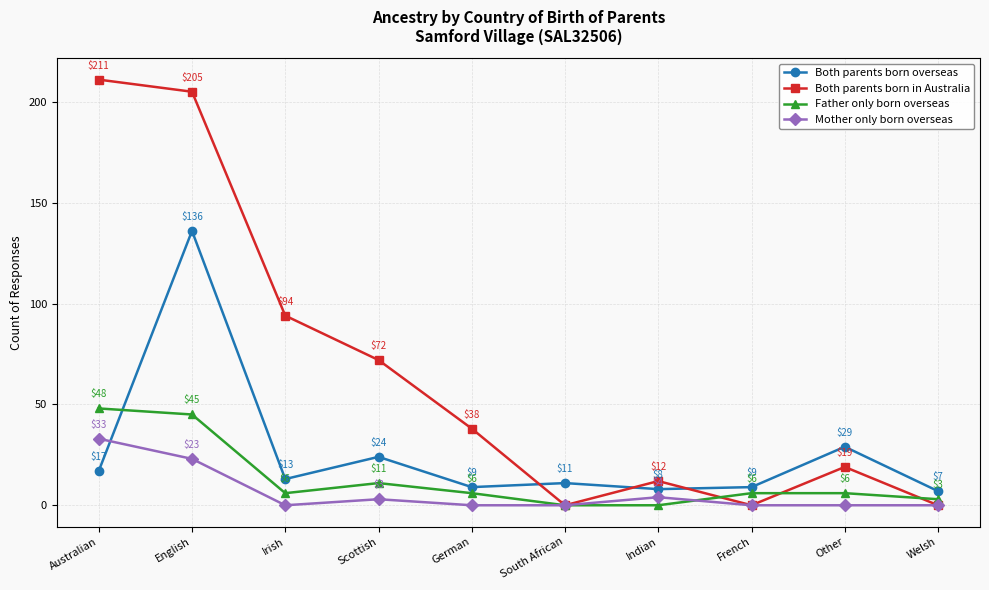

What is the difference between the highest and lowest values at Australian?

194